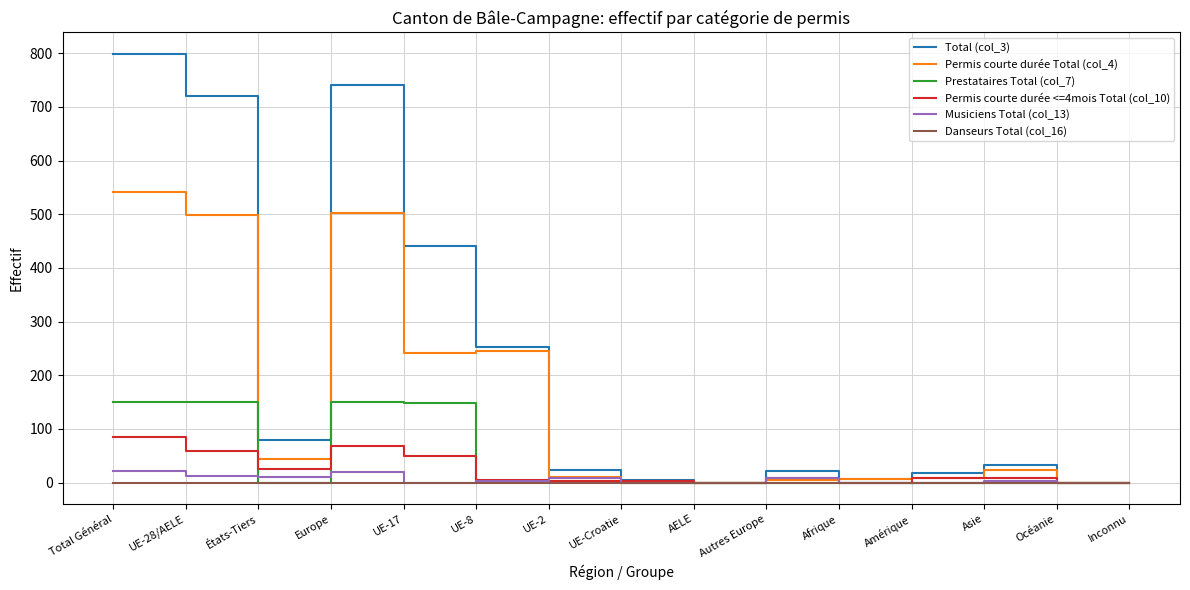

What is the average value of the Total (col_3) series?

209